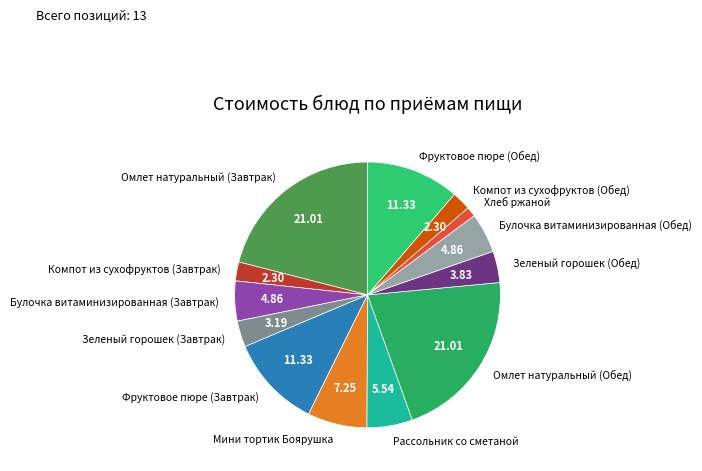

Is Фруктовое пюре (Завтрак) the majority of the pie?

No